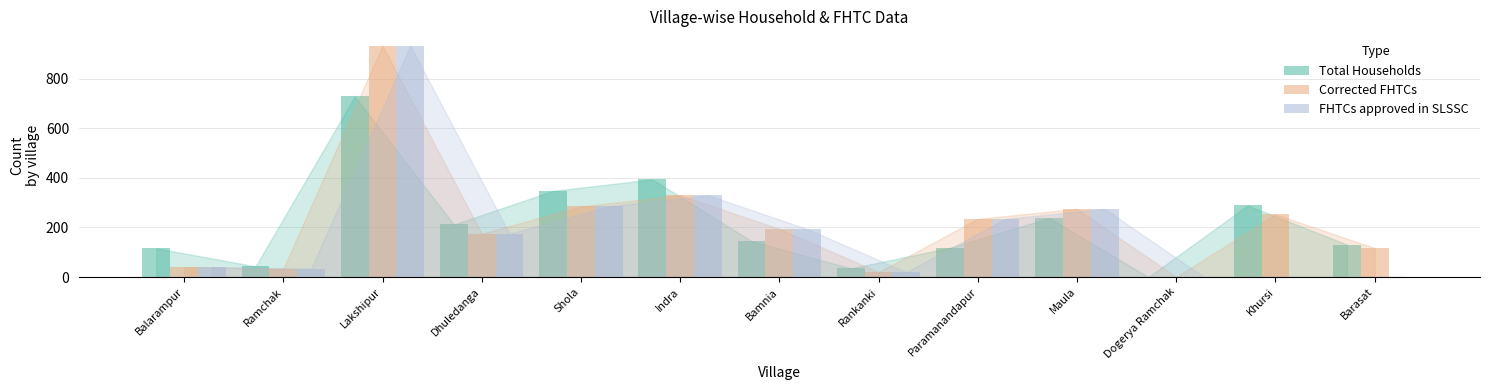

At which label does Corrected FHTCs first exceed 194?

Lakshipur